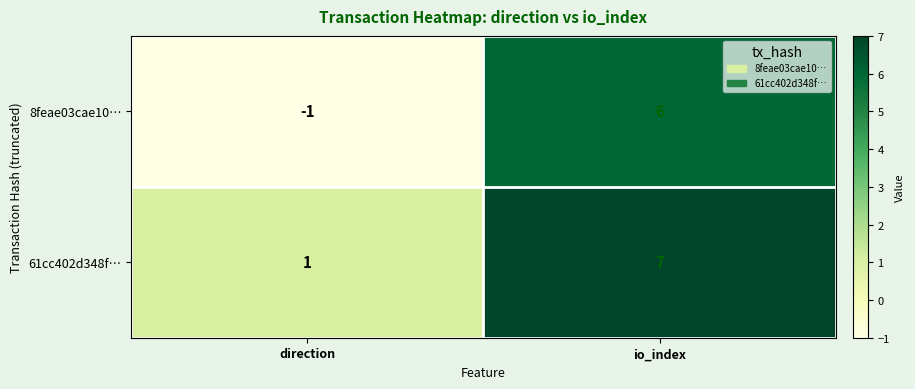

Which label corresponds to the smallest value in the chart?

direction